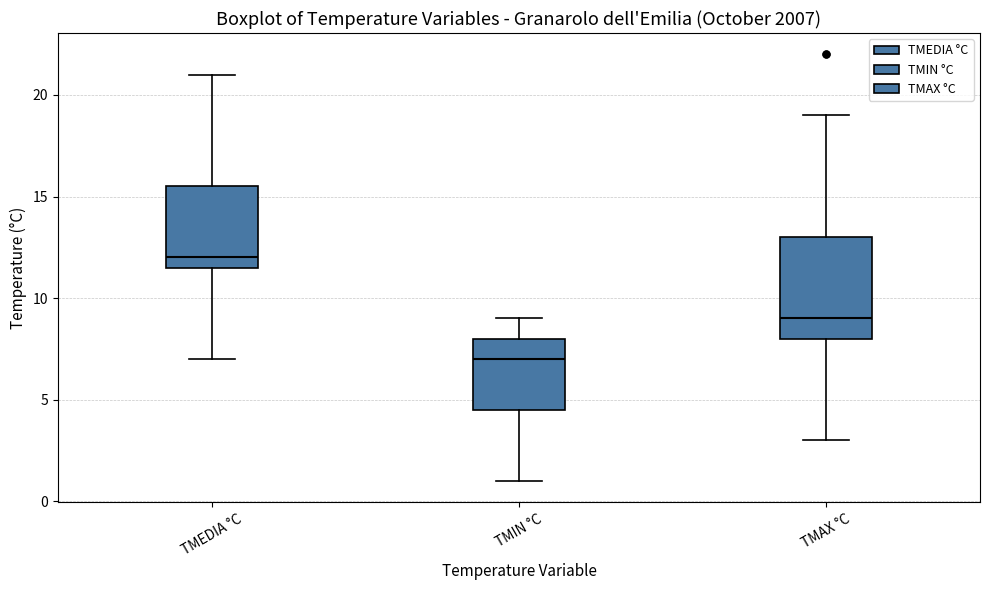

Which box is the tallest, from its lower edge to its upper edge?

TMAX °C